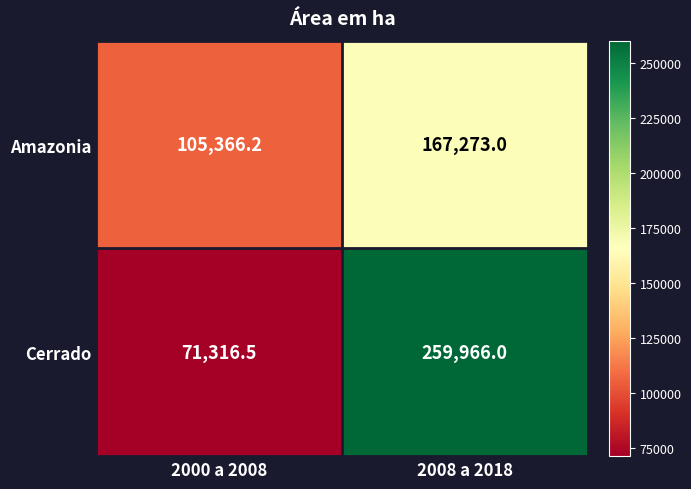

What is the maximum value for Amazonia?

167273.0